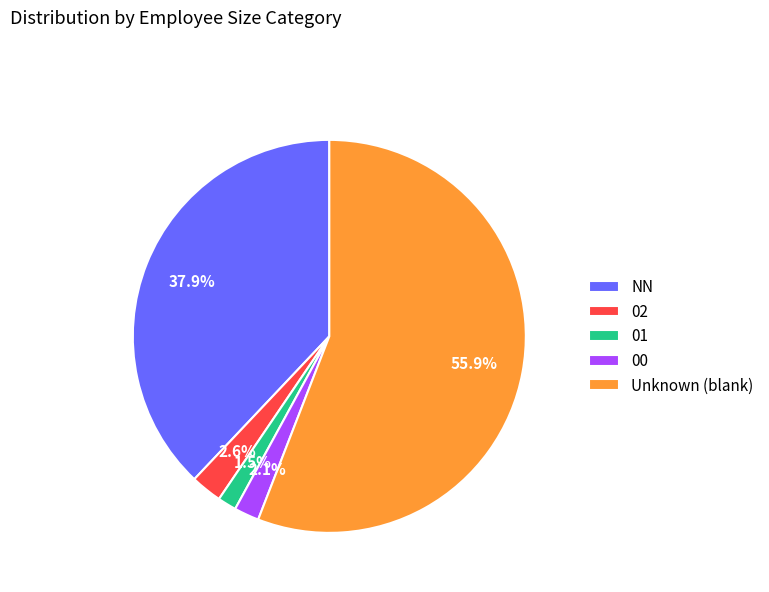

Which category has the biggest portion of the pie?

Unknown (blank)